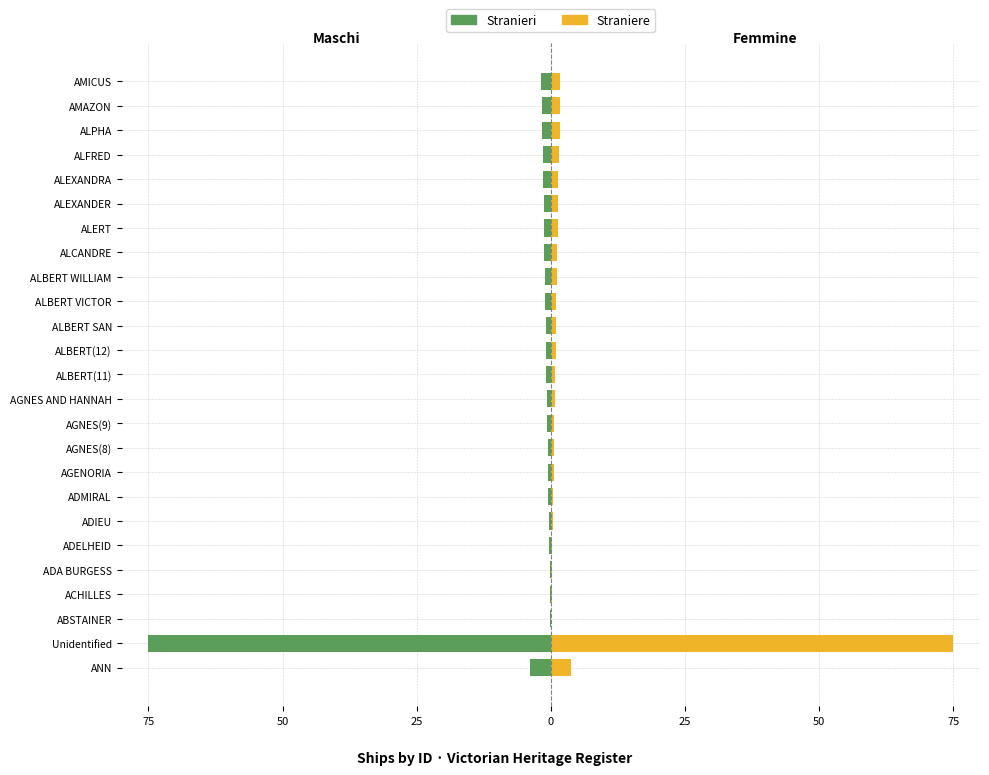

What is the maximum value for Straniere?

75.0